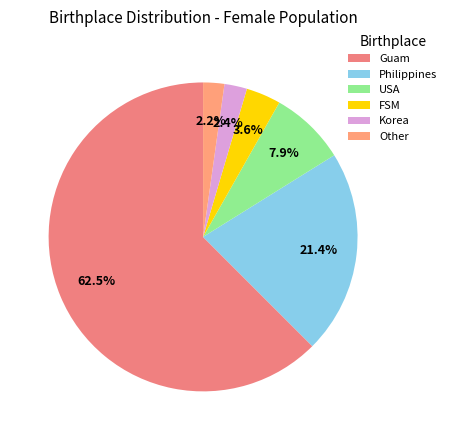

How many segments does this pie chart have?

6